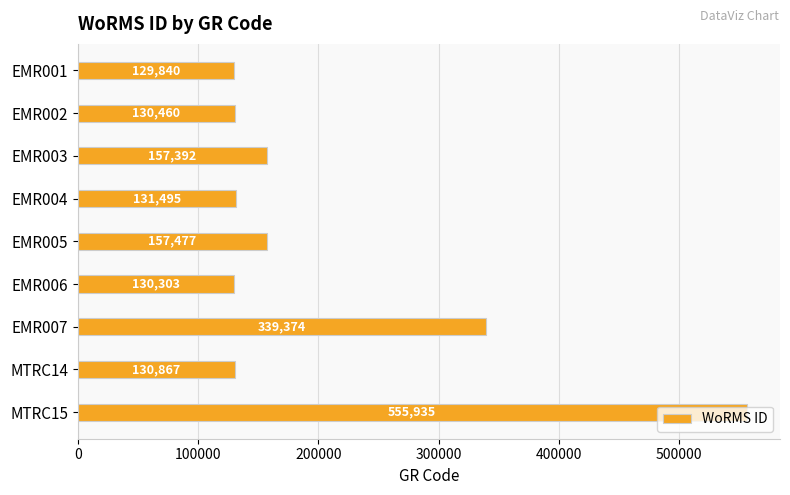

What position from the top is EMR007?

7